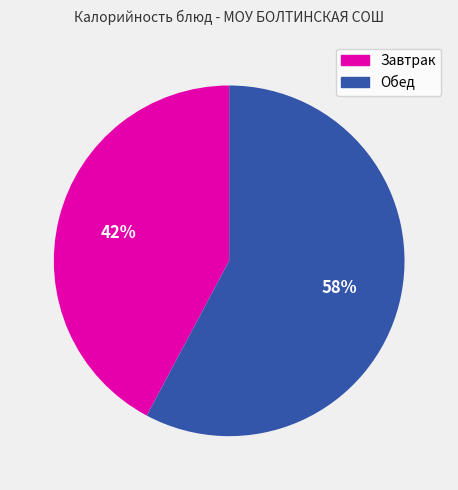

Is there a majority slice in this chart?

Yes